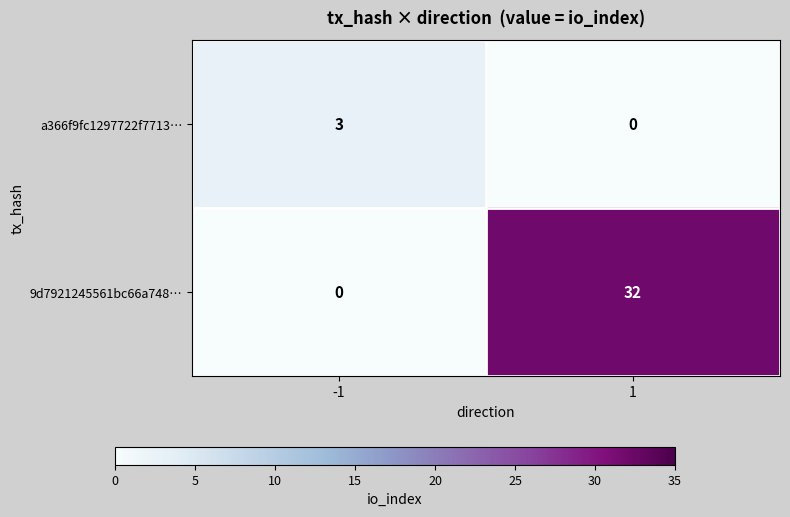

Is it true that a366f9fc1297722f7713… equals 4 at -1?

False